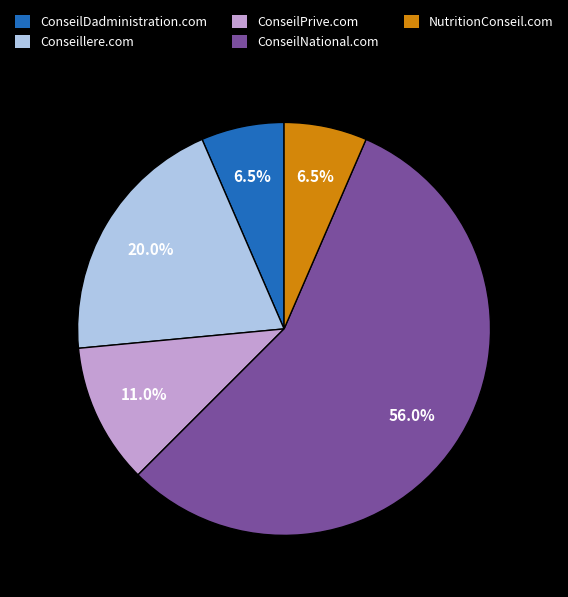

Which slice is the largest?

ConseilNational.com